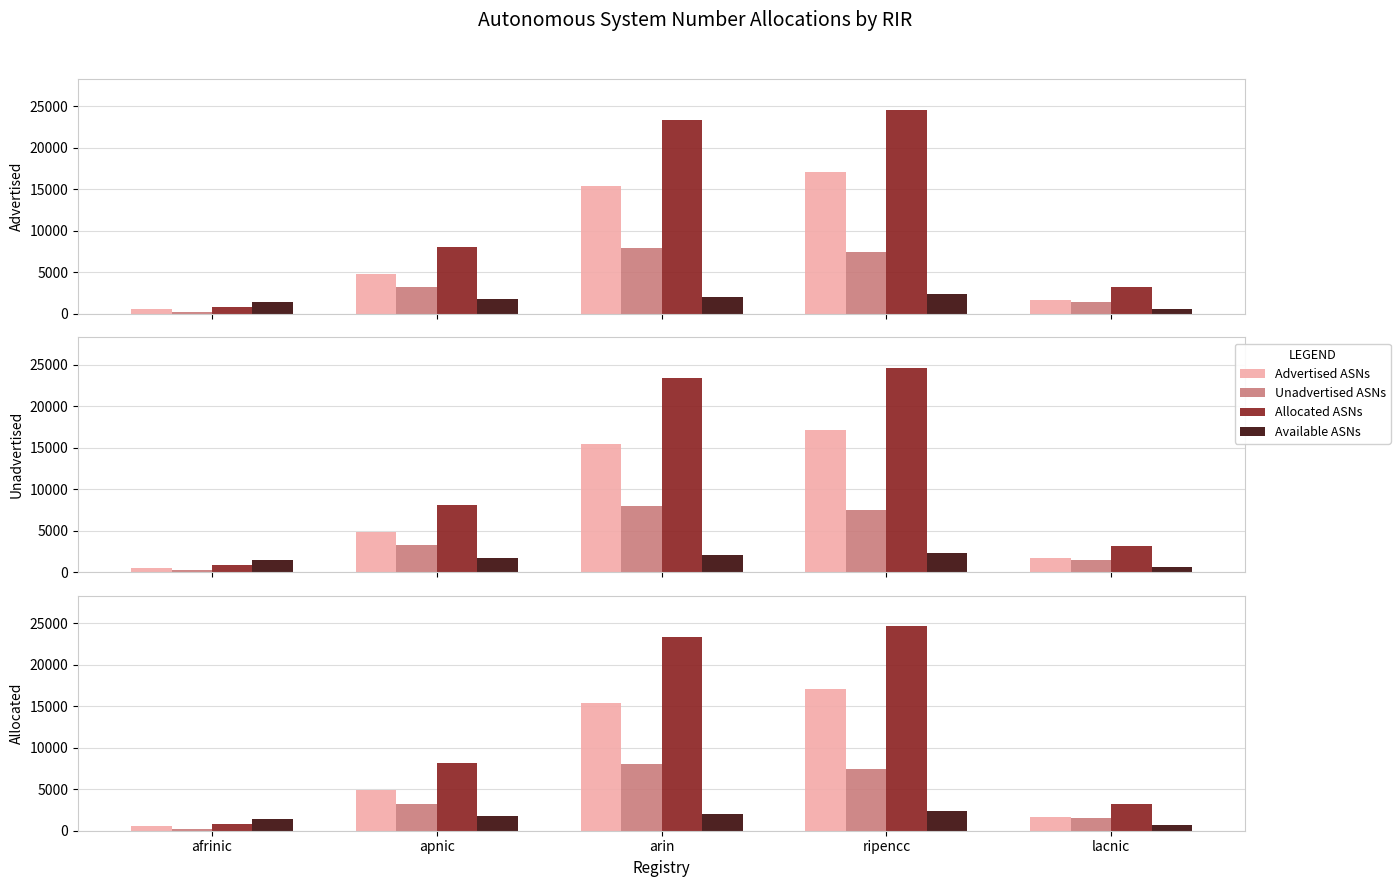

What is the maximum value for Unadvertised ASNs?

7992